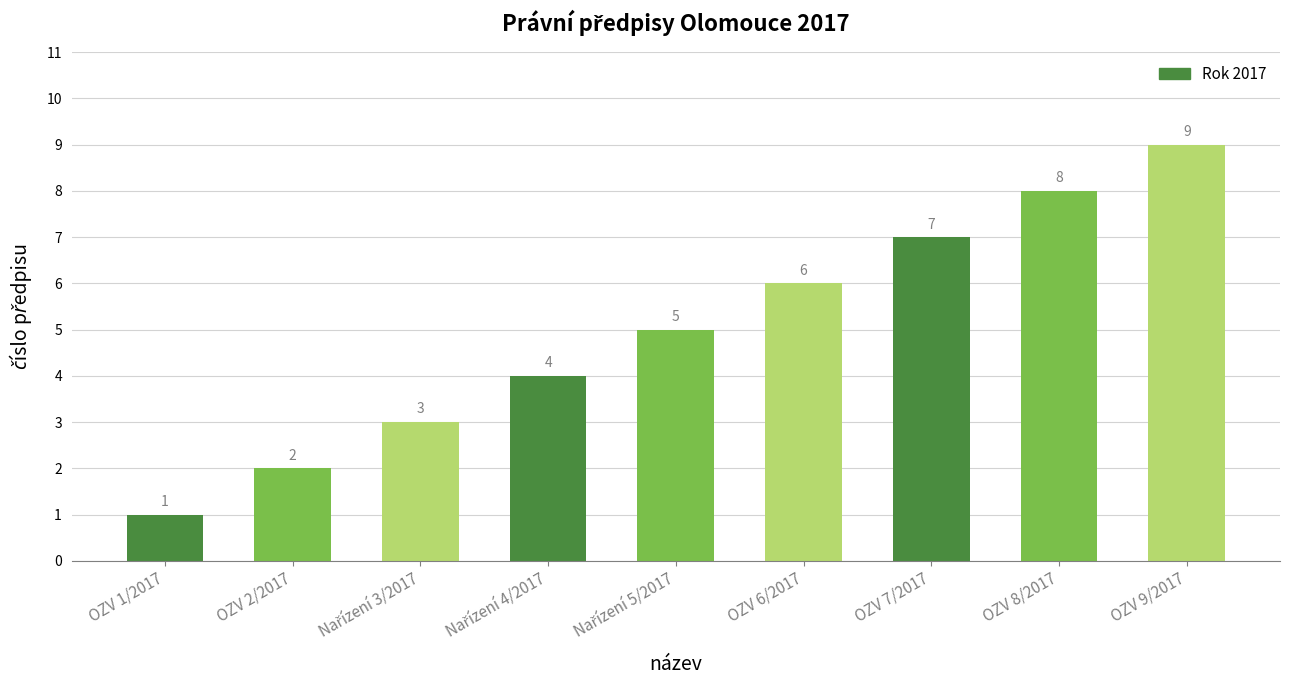

What is the change in value from OZV 2/2017 to OZV 9/2017?

+7